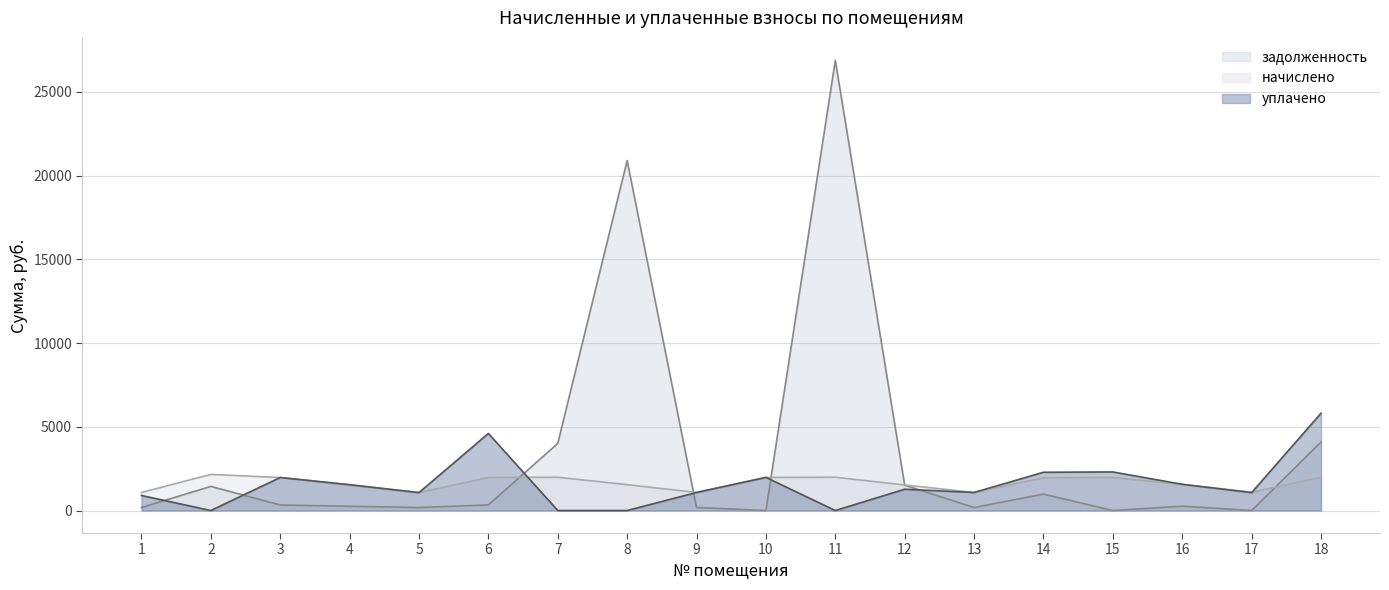

At how many categories does at least one series exceed 1329?

13